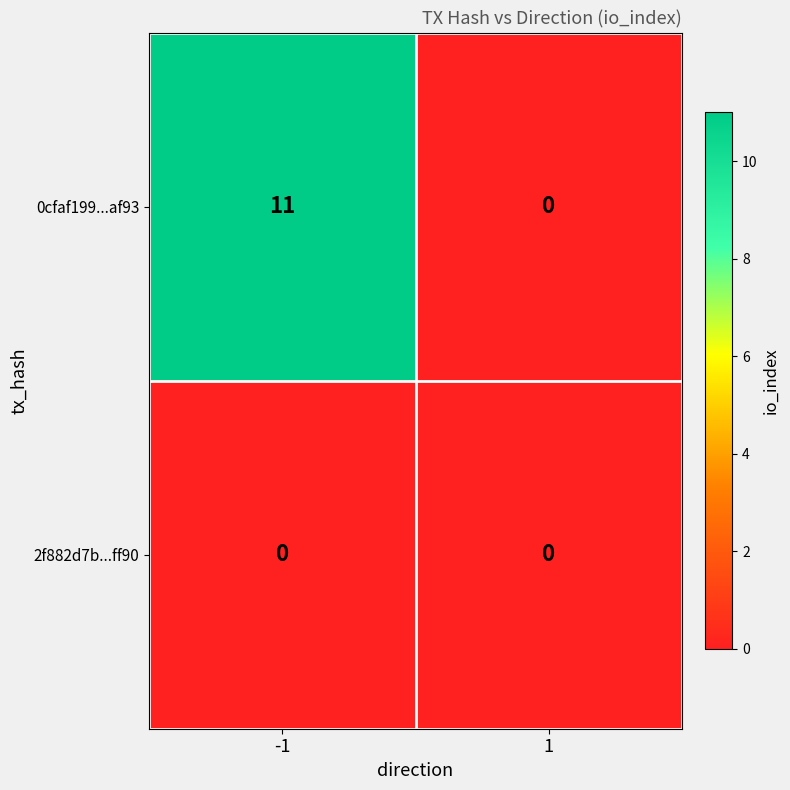

What is the total value across all series at -1?

11